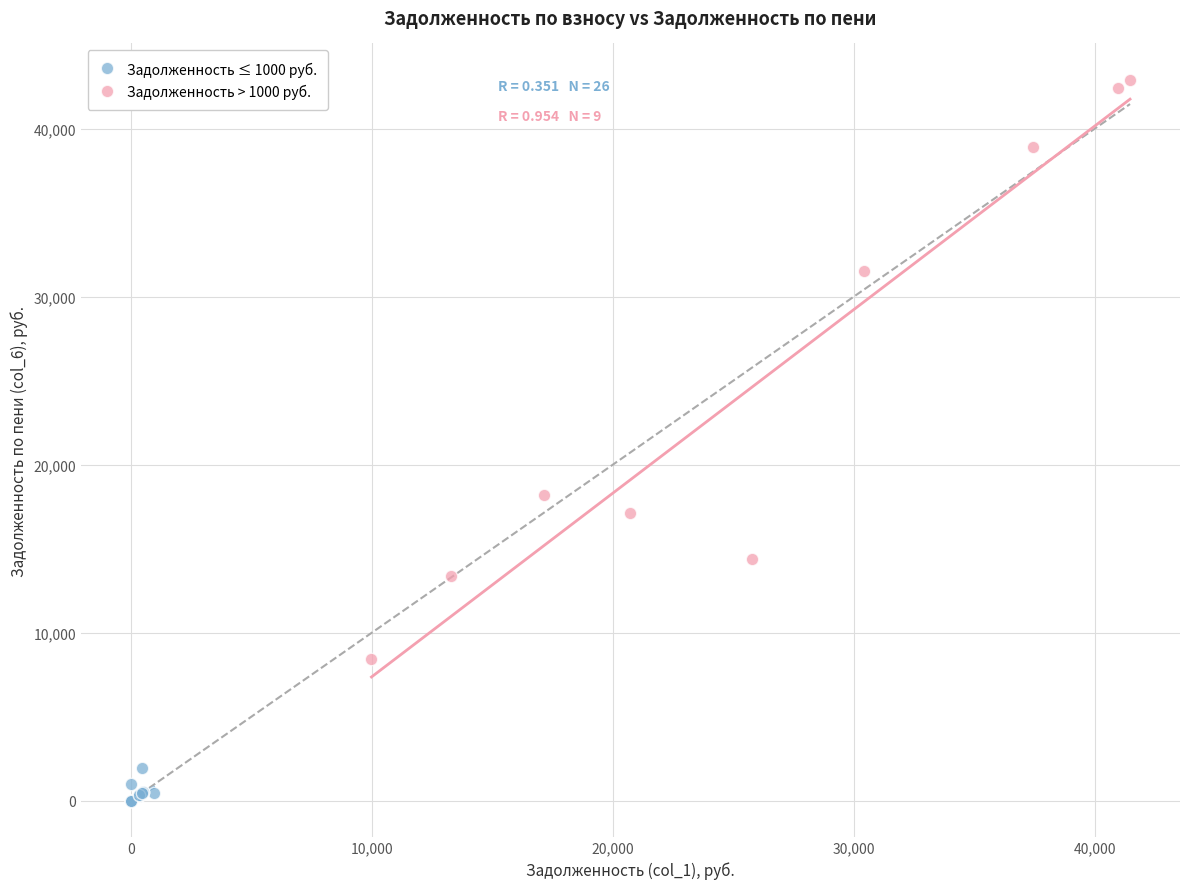

What are all the series names shown in the legend?

Задолженность ≤ 1000 руб., Задолженность > 1000 руб.